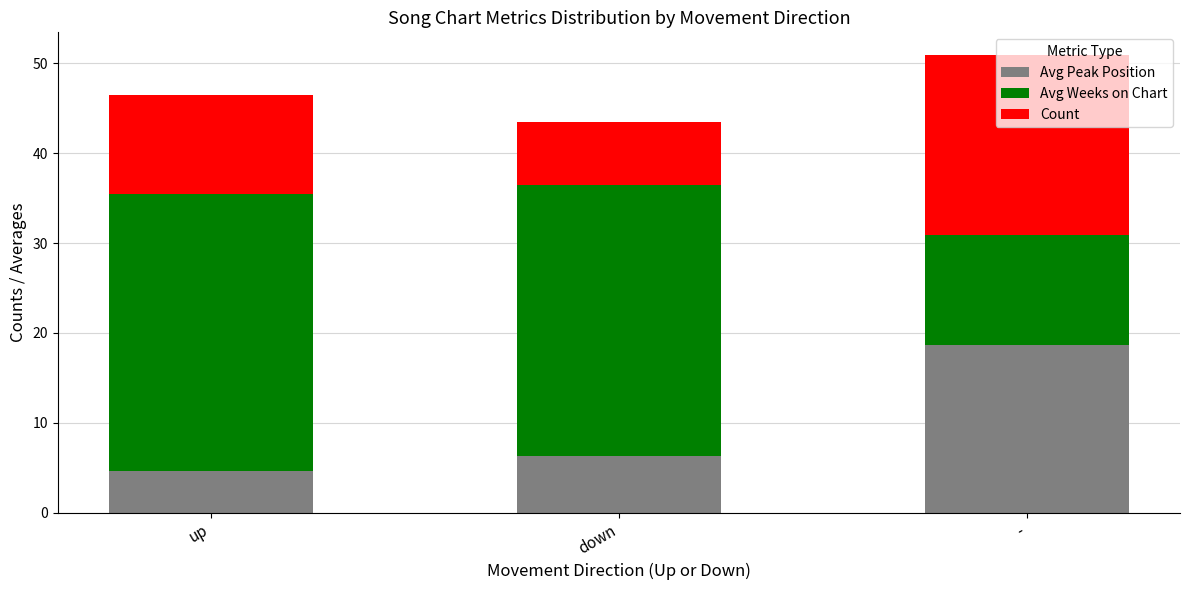

How many categories are shown in the chart?

3